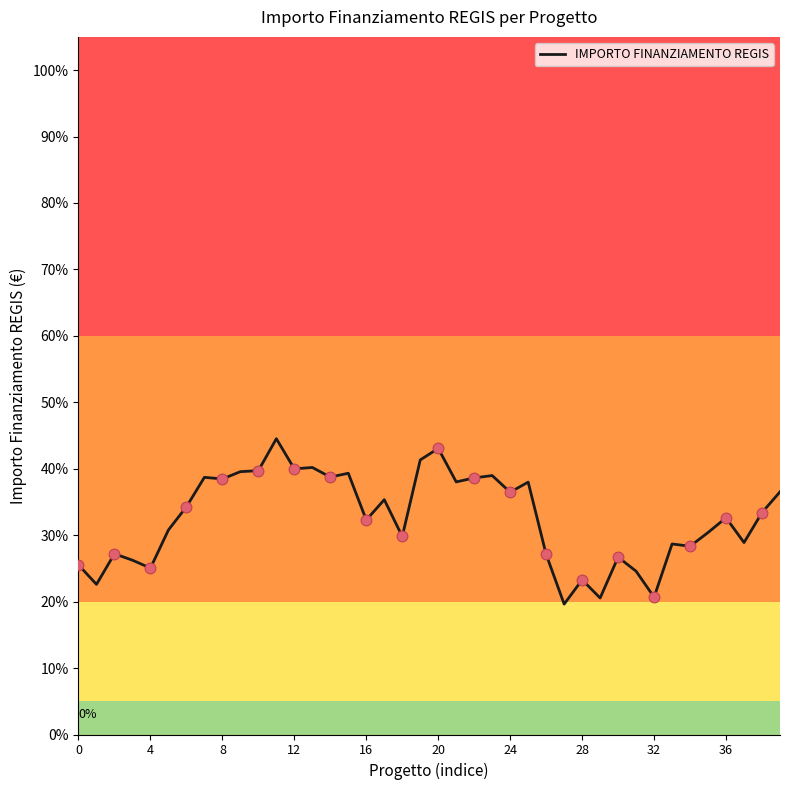

What is the smallest value displayed?

19.6